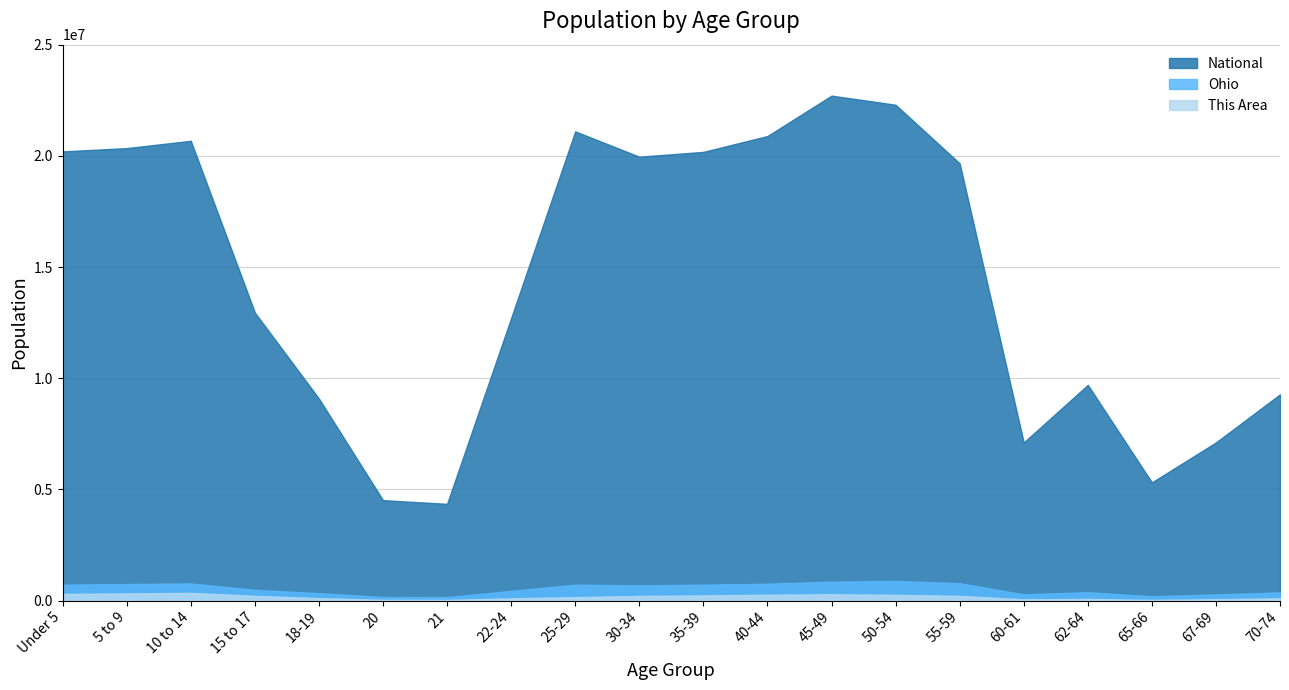

List the series in order of their peak value, highest first.

National, Ohio, This Area